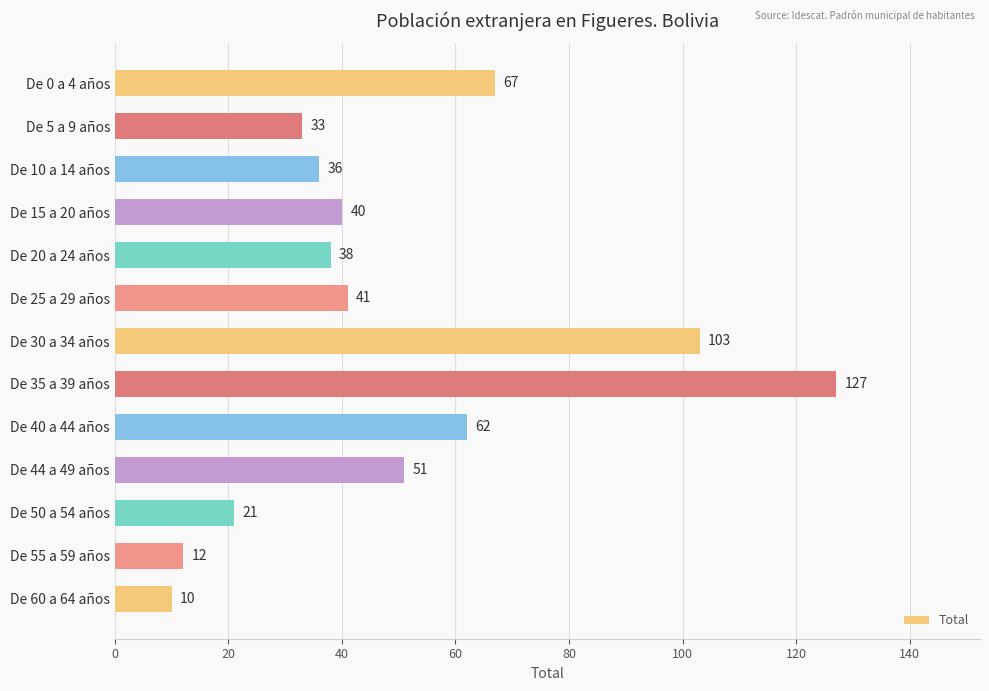

Which category has the lowest value across all series?

De 60 a 64 años